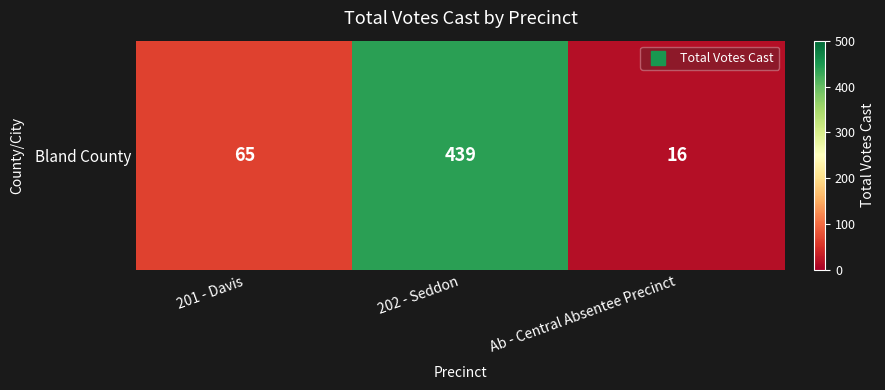

Approximately how many times larger is the value at Ab - Central Absentee Precinct compared to 201 - Davis?

0.2